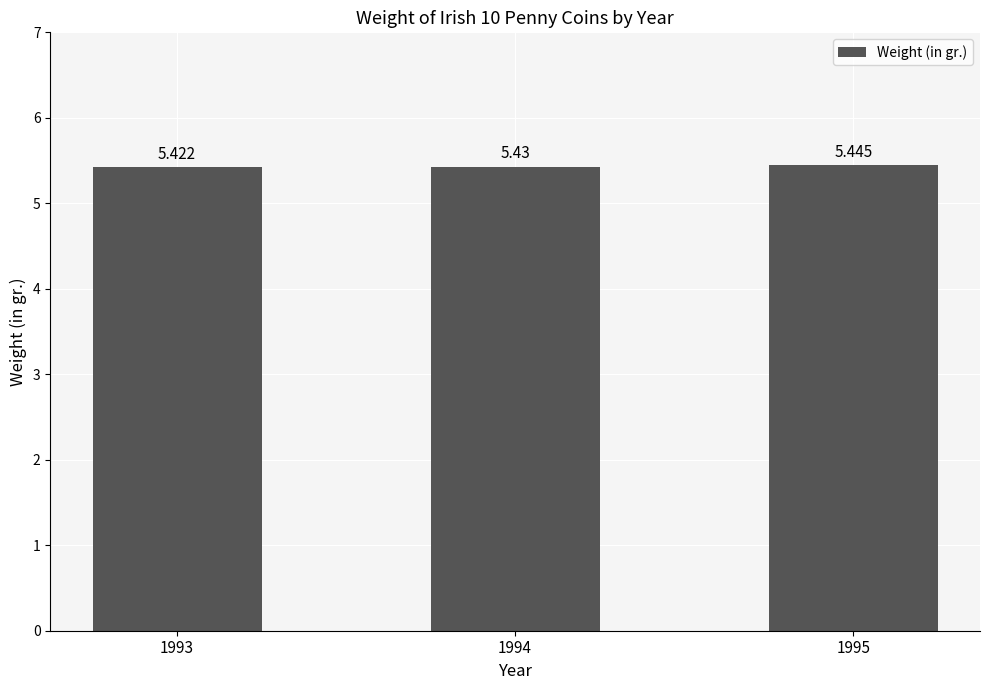

What is the sum of the values at 1994 and 1993?

10.9